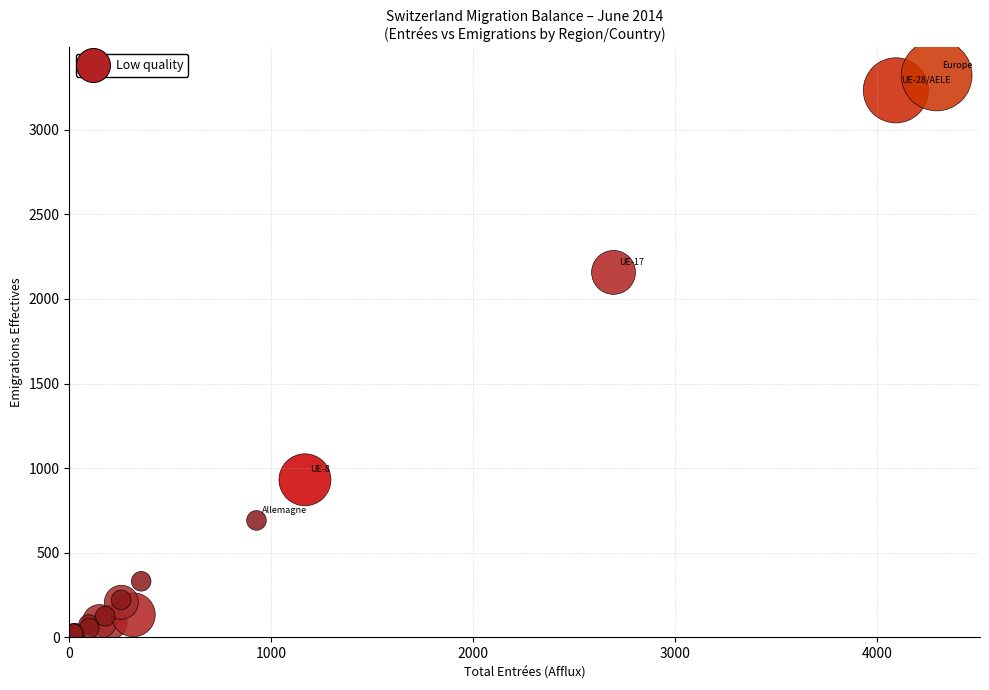

What Y value in the scatter plot is closest to 1660?

2157